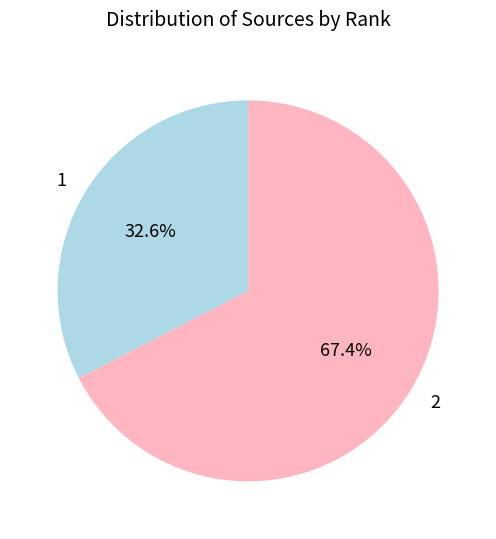

Rank the categories by value from highest to lowest.

2, 1